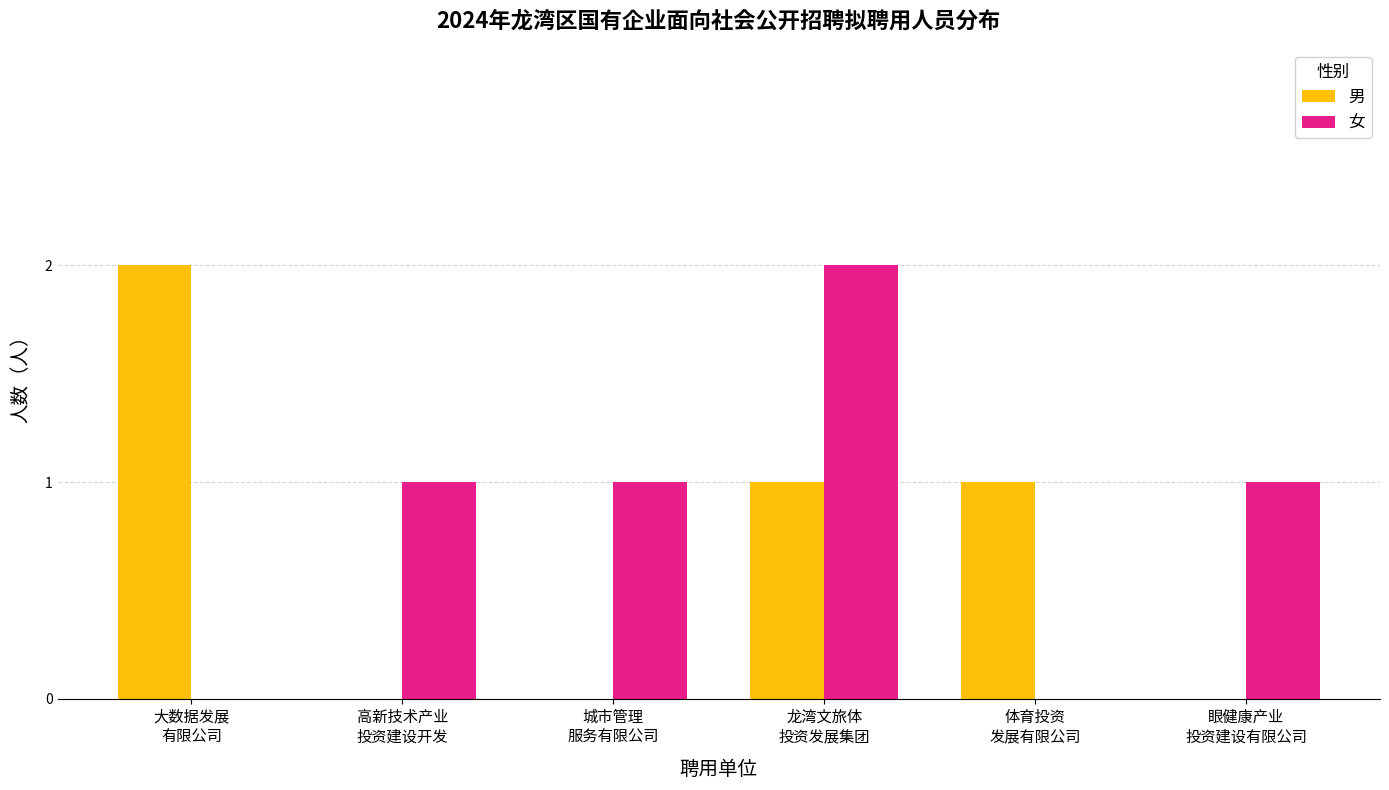

The 女 series shows 1 at 大数据发展
有限公司. True or false?

False